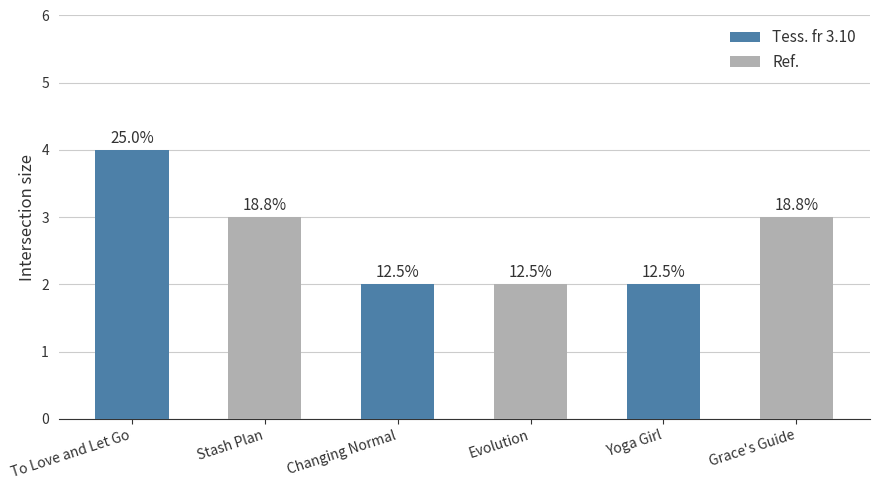

The value at To Love and Let Go is 4. True or false?

True